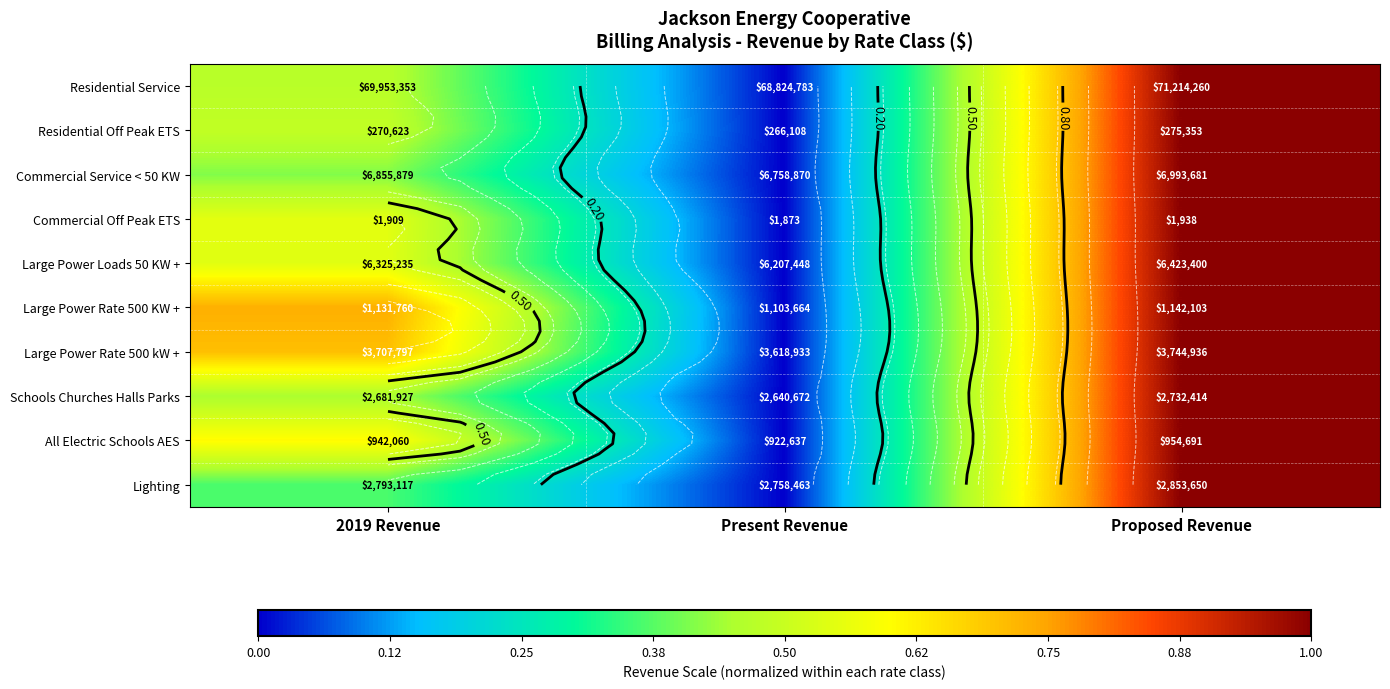

Which label corresponds to the largest value in the chart?

Proposed Revenue